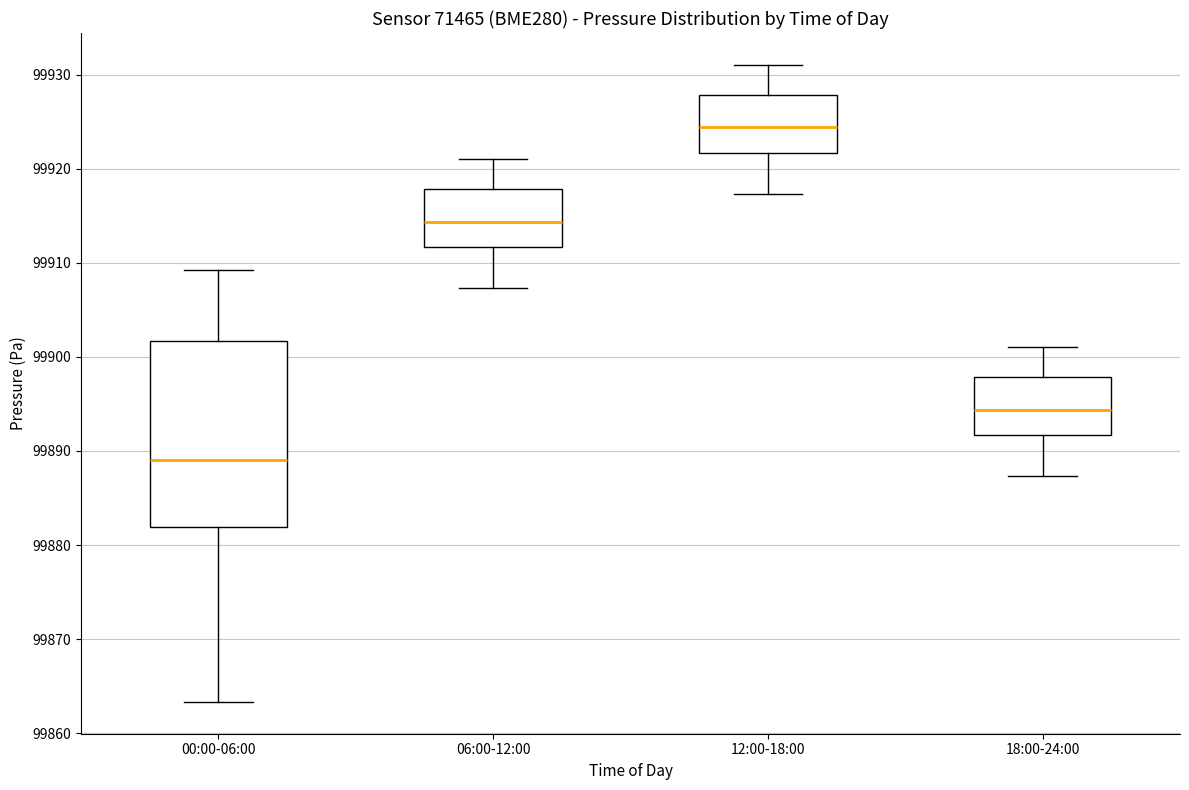

Where does the upper whisker of the box for 00:00-06:00 end on the y-axis? The values are not printed on the chart, so give them approximately, as read against the axis.

99909